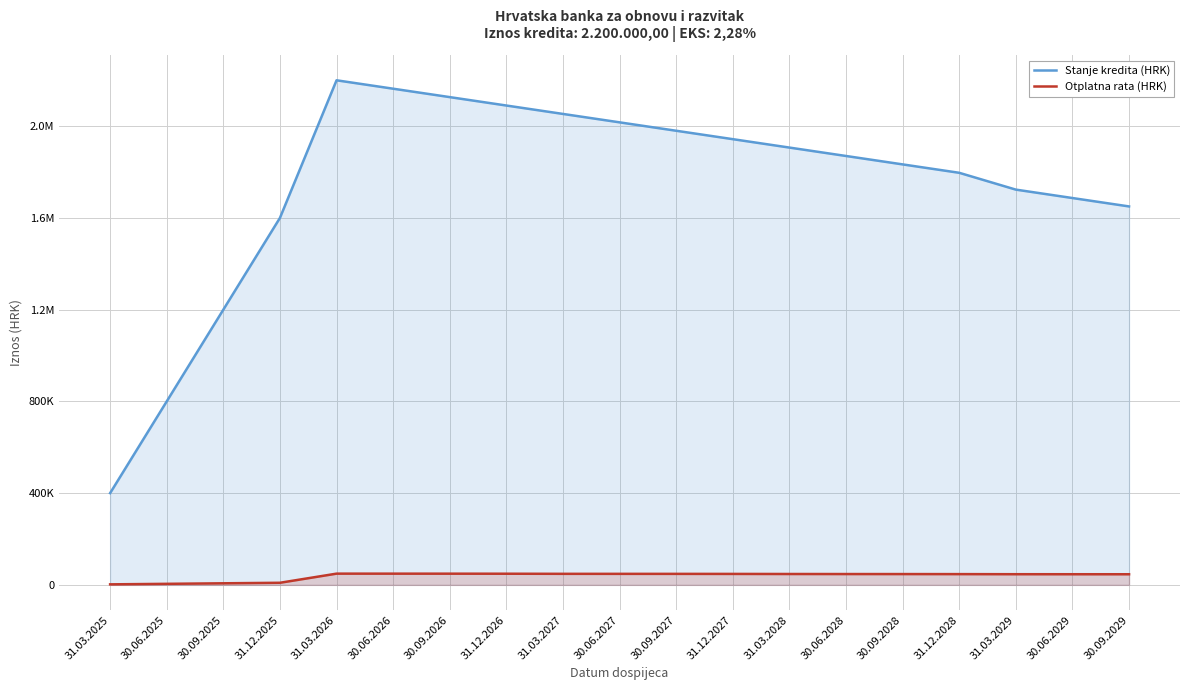

Reading right to left, list all the values displayed in this chart.

Stanje kredita (HRK): 30.09.2029=1649999.9	30.06.2029=1686666.6	31.03.2029=1723333.3	31.12.2028=1796666.6	30.09.2028=1833333.3	30.06.2028=1870000.0	31.03.2028=1906666.6	31.12.2027=1943333.3	30.09.2027=1980000.0	30.06.2027=2016666.6	31.03.2027=2053333.3	31.12.2026=2090000.0	30.09.2026=2126666.7	30.06.2026=2163333.3	31.03.2026=2200000.0	31.12.2025=1600000.0	30.09.2025=1200000.0	30.06.2025=800000.0	31.03.2025=400000.0
Otplatna rata (HRK): 30.09.2029=46274.7	30.06.2029=46376.8	31.03.2029=46474.5	31.12.2028=46873.3	30.09.2028=47081.6	30.06.2028=47174.4	31.03.2028=47380.5	31.12.2027=47736.8	30.09.2027=47945.6	30.06.2027=48029.6	31.03.2027=48109.1	31.12.2026=48572.2	30.09.2026=48781.1	30.06.2026=48856.0	31.03.2026=48926.4	31.12.2025=9114.3	30.09.2025=6835.7	30.06.2025=4507.6	31.03.2025=2229.0